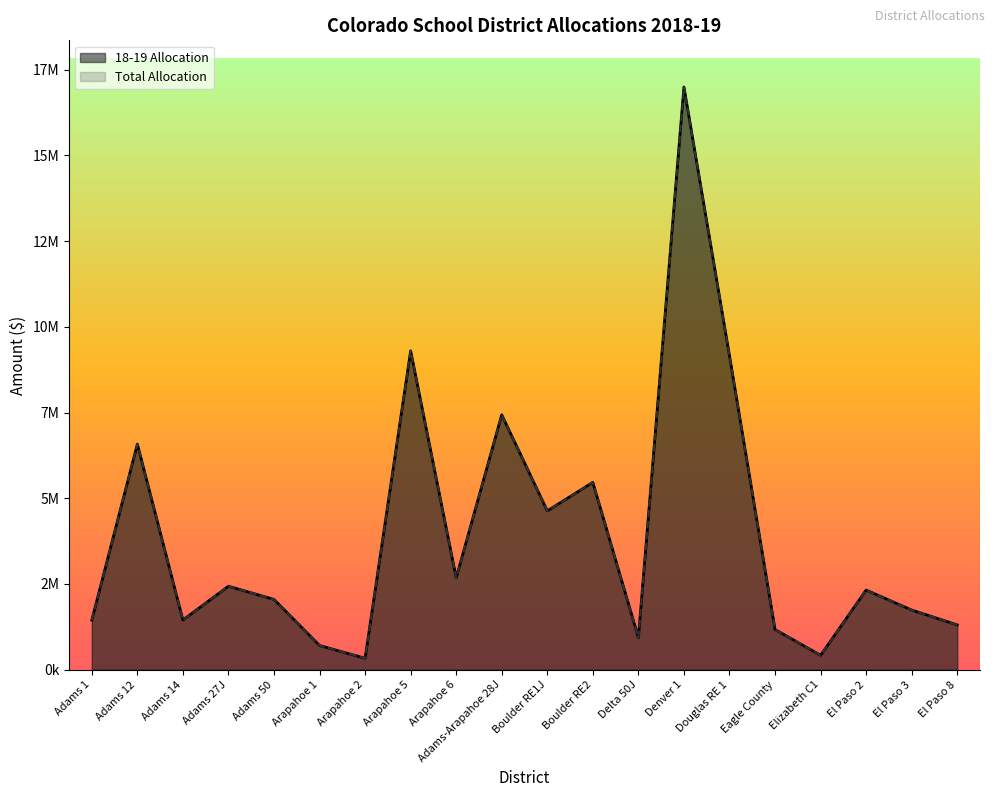

True or false: 18-19 Allocation and Total Allocation intersect in this chart.

False